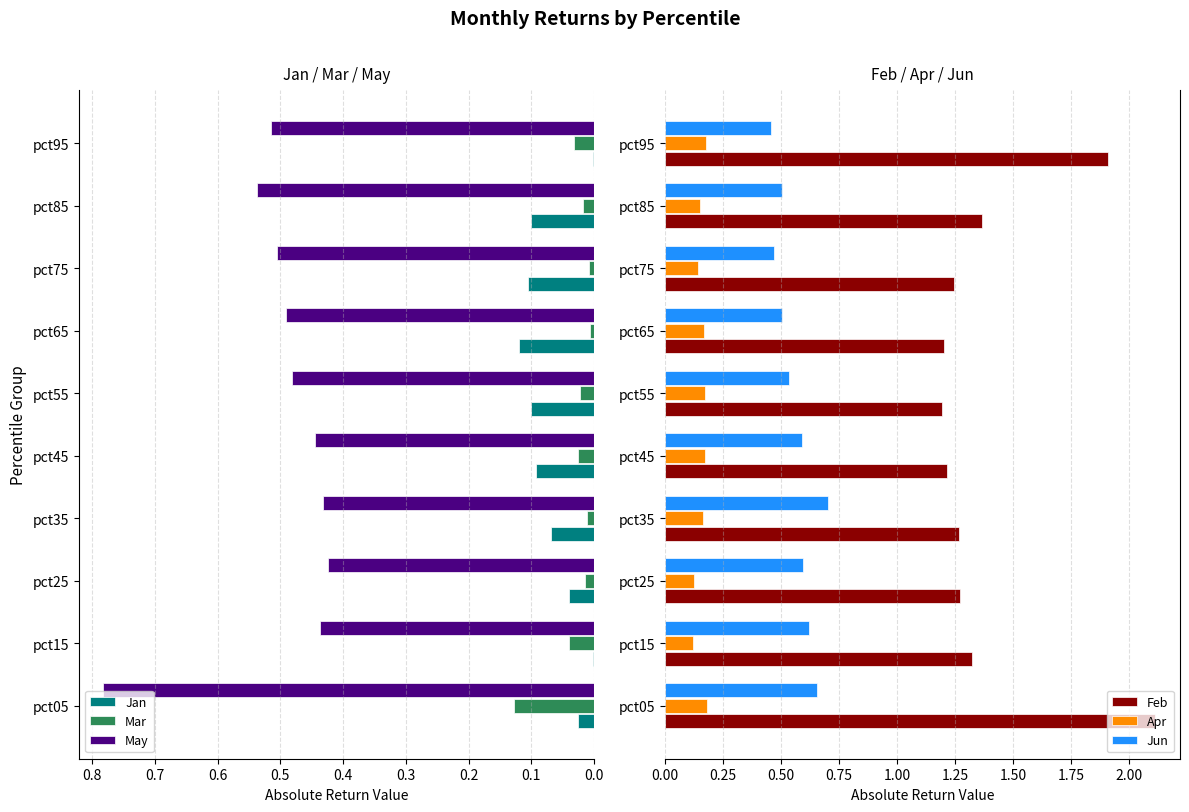

Which series has the widest spread of values?

Feb